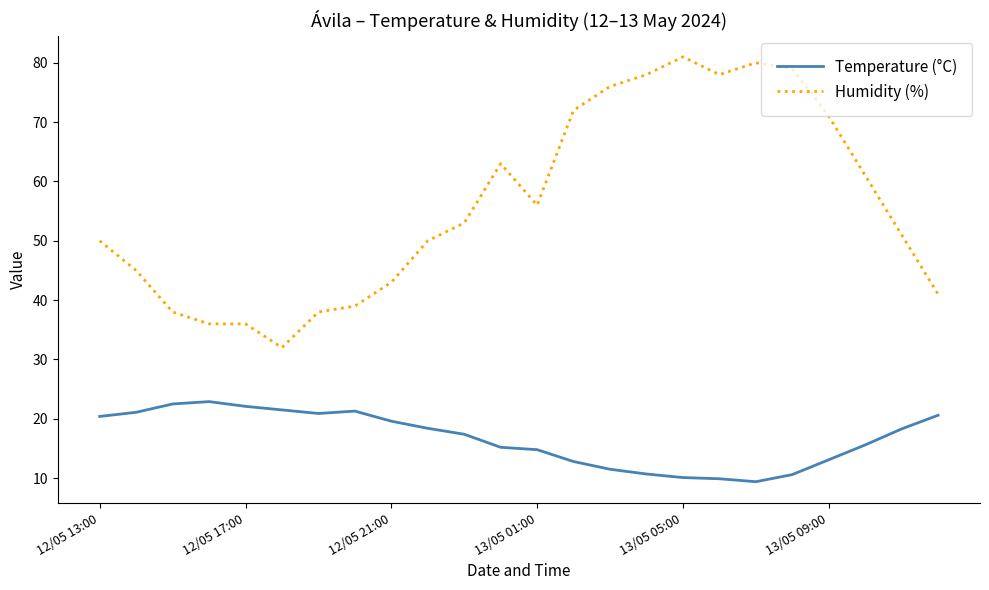

Which series has the largest total across all categories?

Humidity (%)